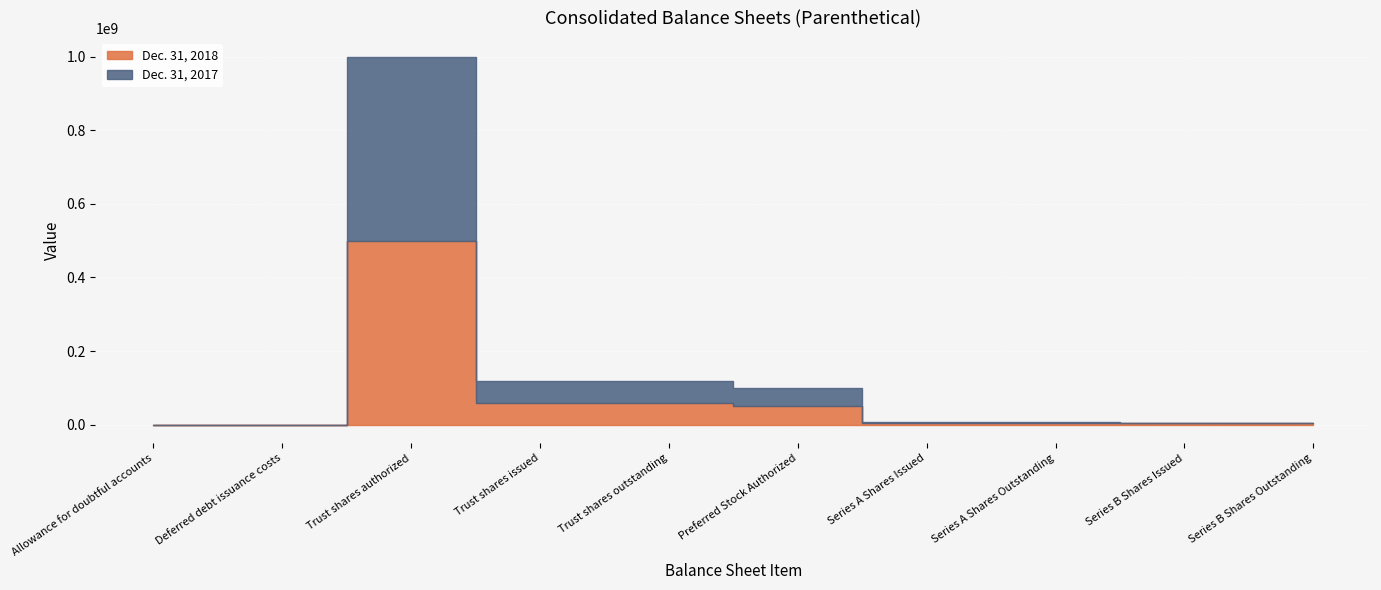

What is the average value of the Dec. 31, 2018 series?

68581637